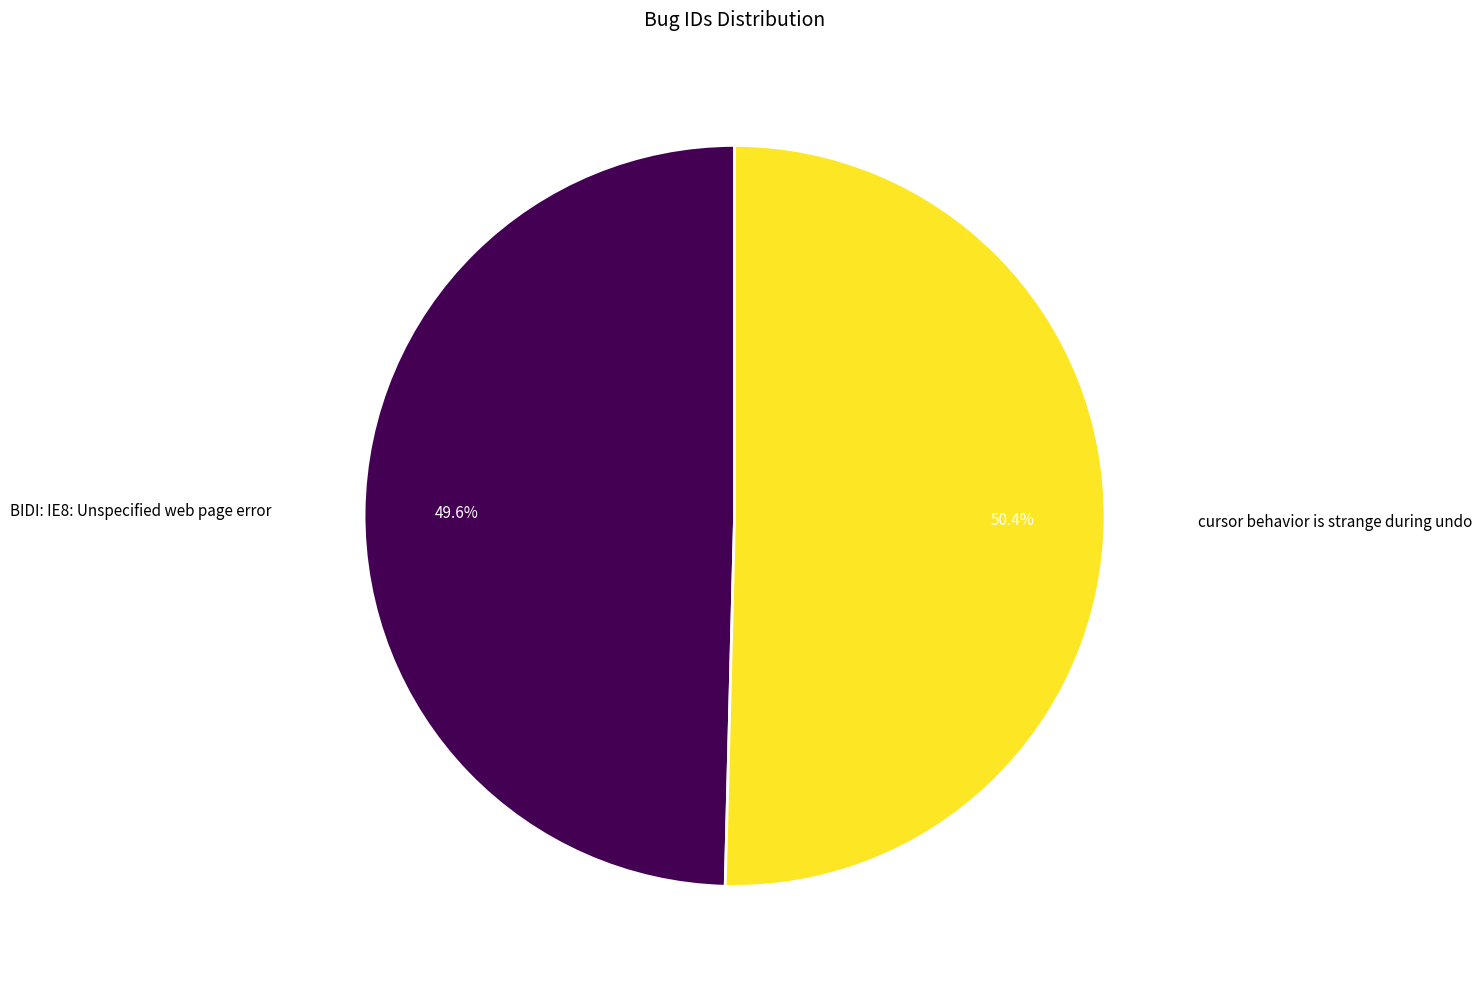

Count the number of slices in the pie.

2